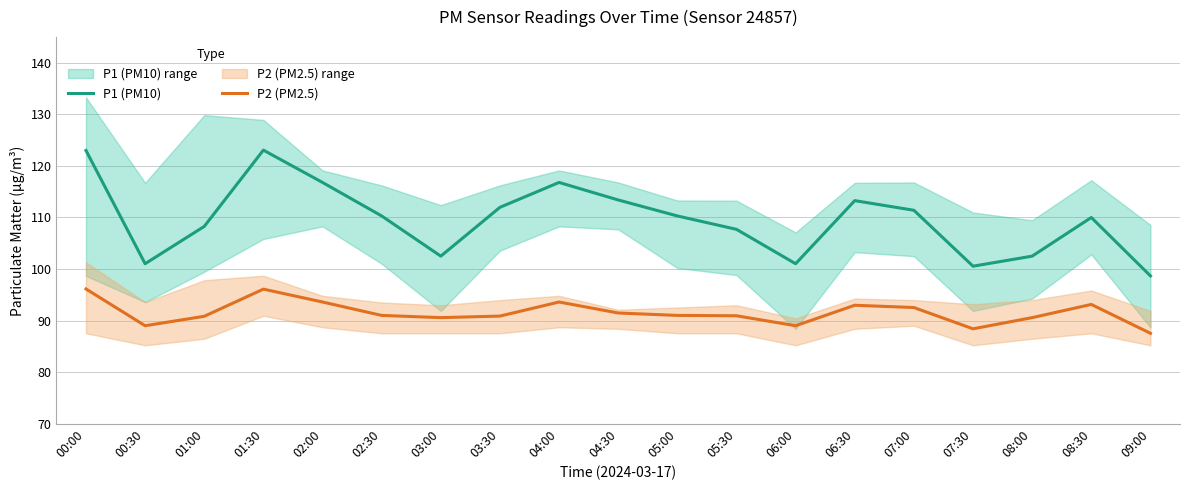

The P1 (PM10) series shows 183.9 at 02:00. True or false?

False